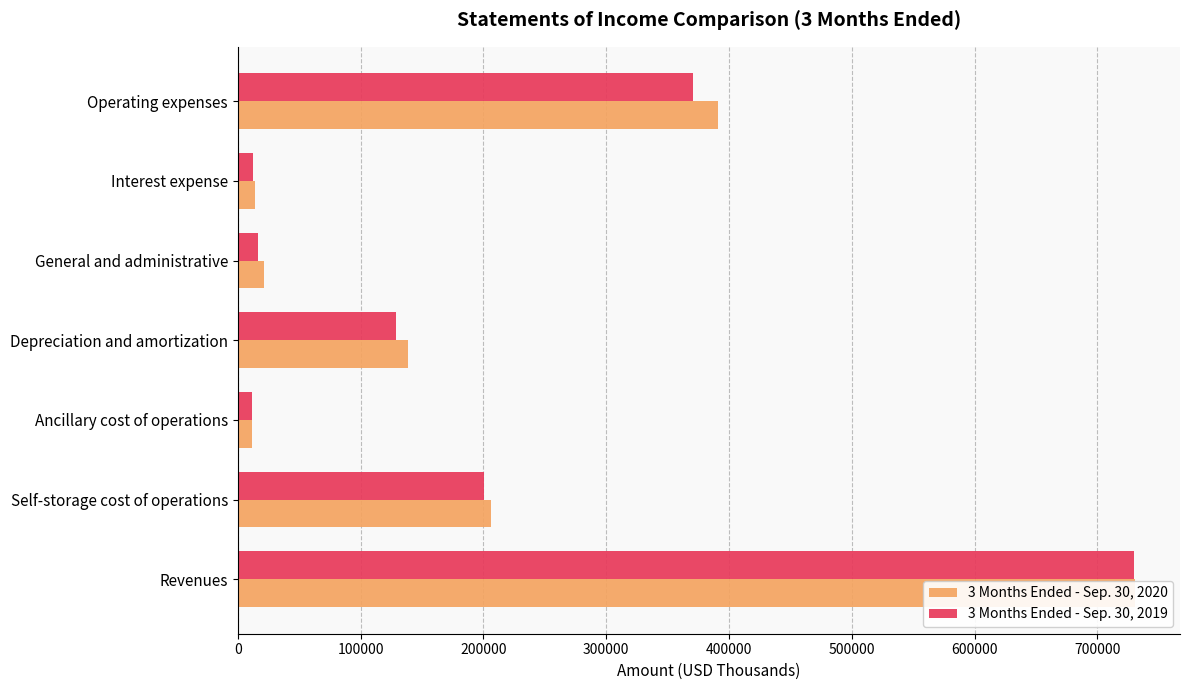

Reading right to left, extract all data points from this chart.

3 Months Ended - Sep. 30, 2020: 600000=391364	500000=14282	400000=21288	300000=138333	200000=11394	100000=206067	0=730657
3 Months Ended - Sep. 30, 2019: 600000=371000	500000=12597	400000=16908	300000=129233	200000=11893	100000=200369	0=729336